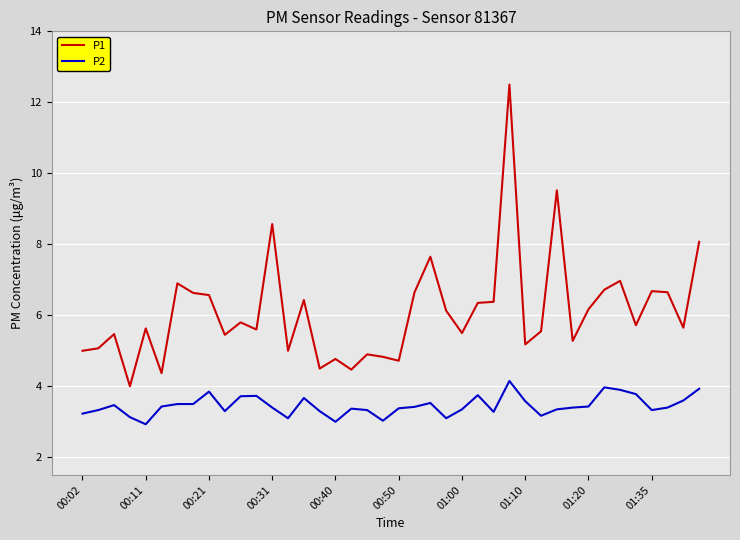

Which series has the largest total across all categories?

P1